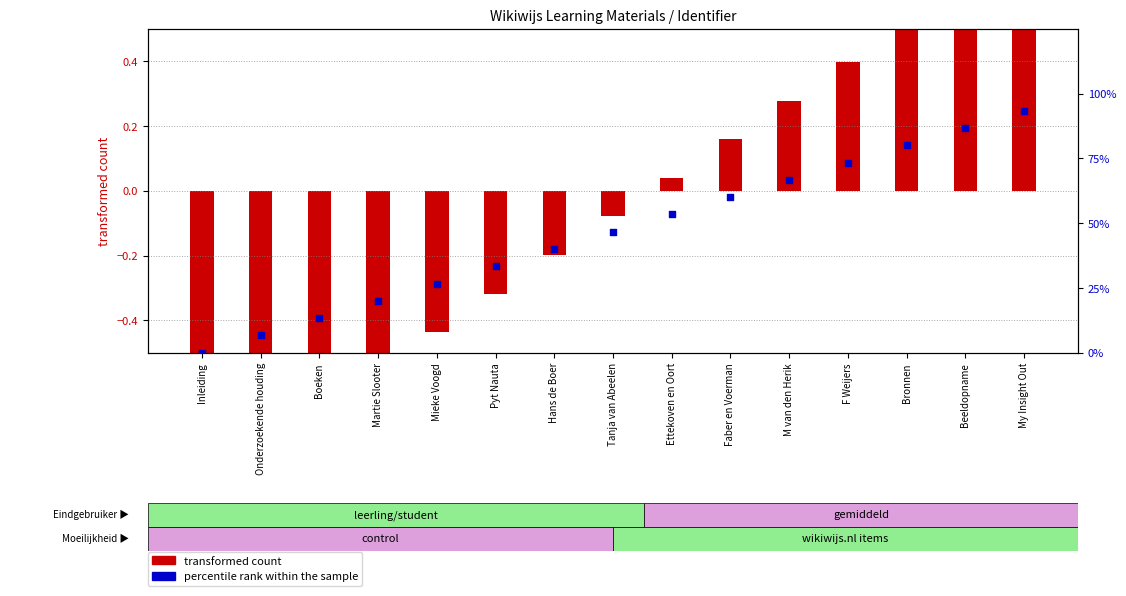

At how many categories does at least one series exceed 63?

5